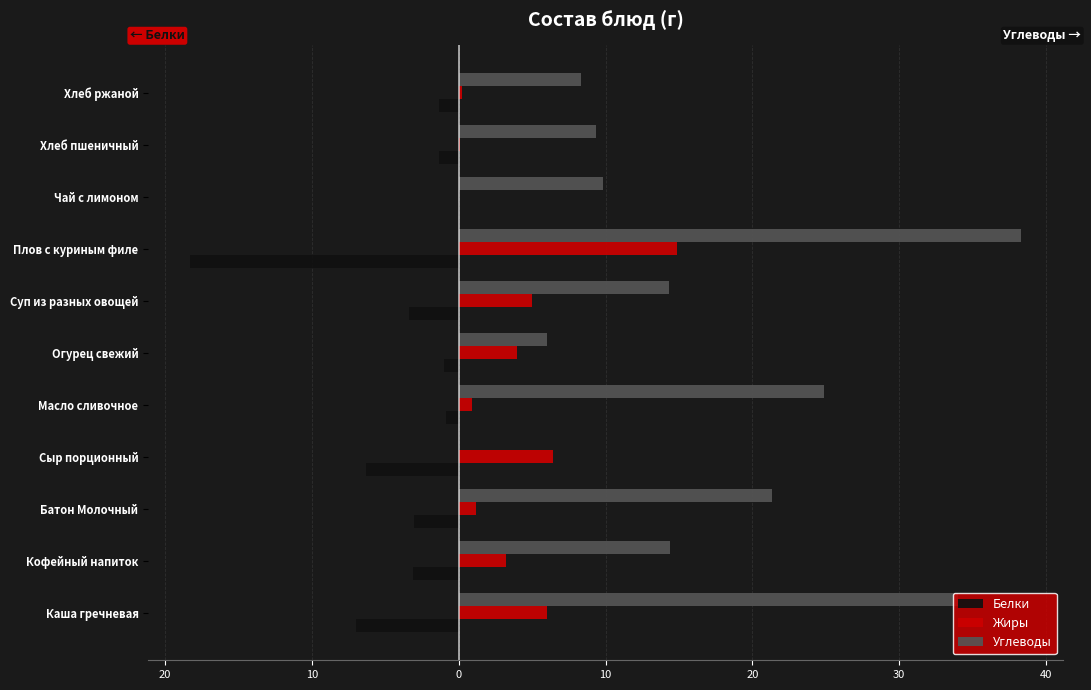

Rank the series by their maximum value, from lowest to highest.

Белки, Жиры, Углеводы